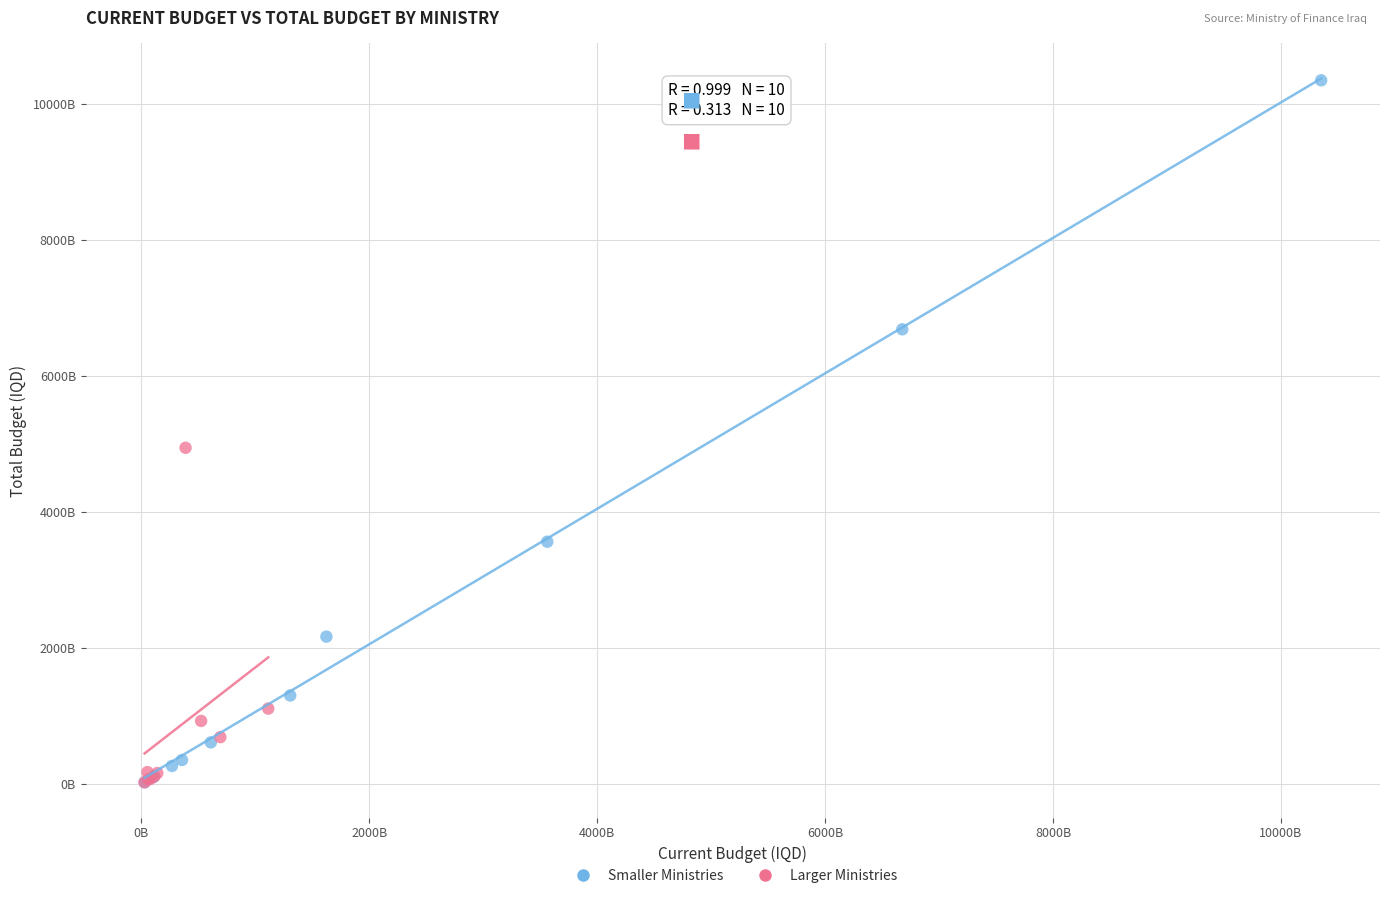

Which series has the widest spread of Y values?

Smaller Ministries